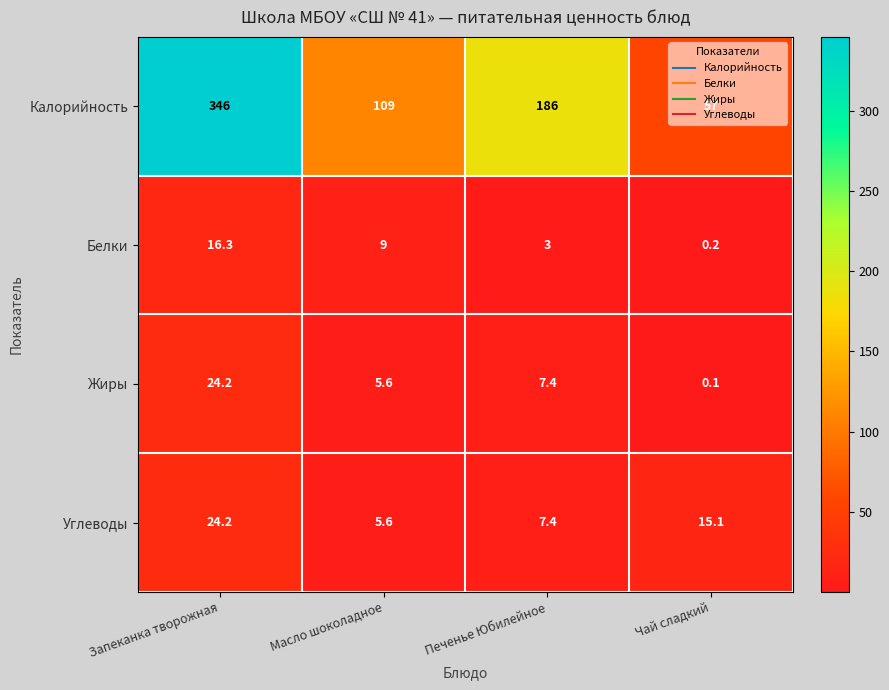

At which category does the chart reach its minimum across all series?

Чай сладкий